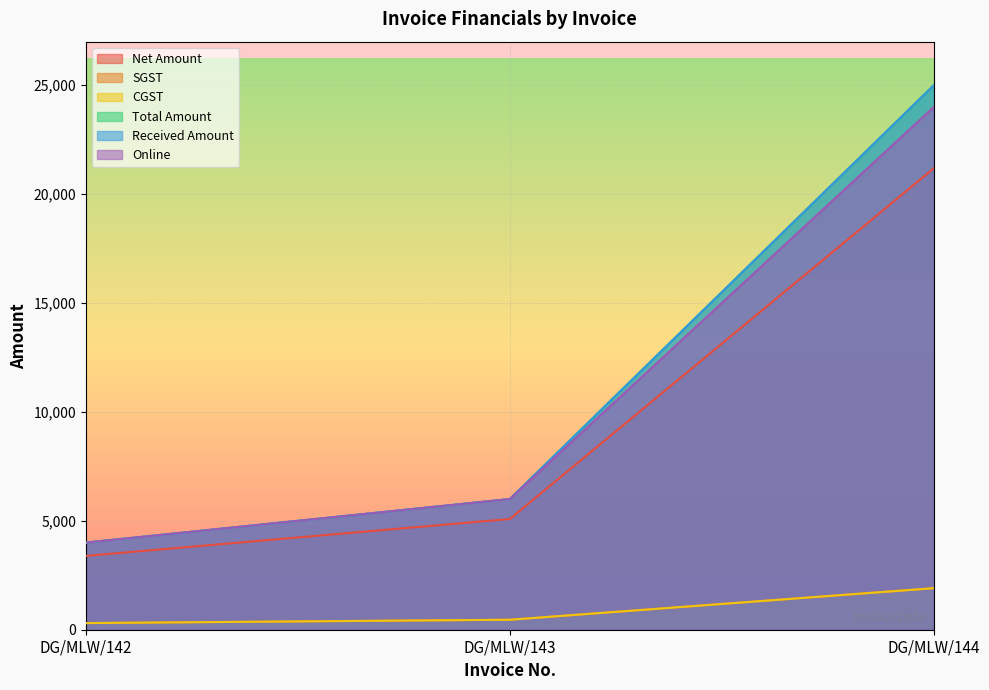

At which category is the sum across all series the highest?

DG/MLW/144